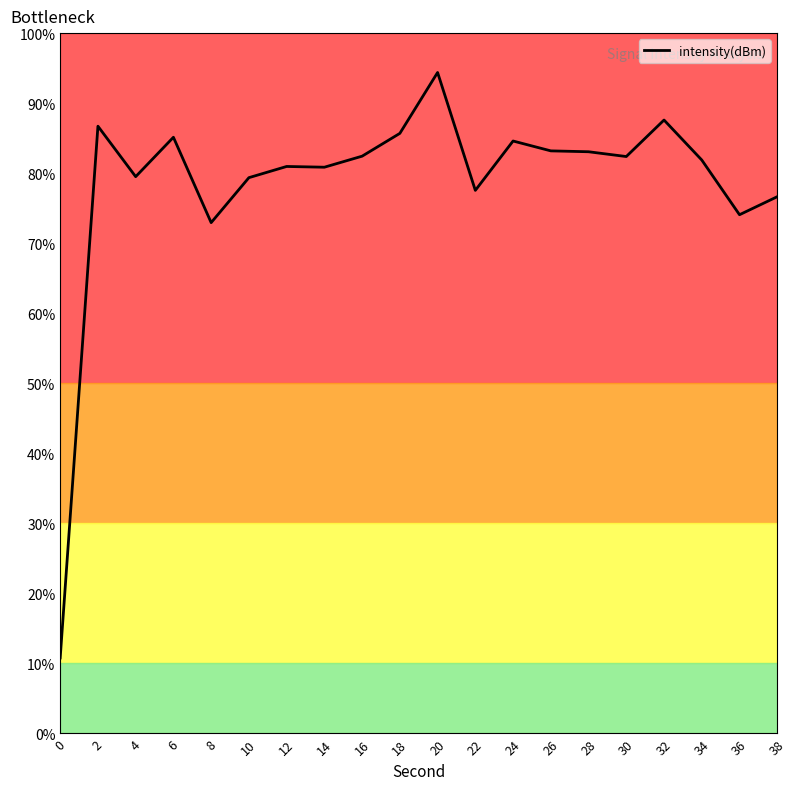

Reading left to right, extract all data points from this chart.

-217.1	-125.9	-134.6	-127.8	-142.5	-134.8	-132.8	-133.0	-131.1	-127.2	-116.7	-136.9	-128.5	-130.2	-130.3	-131.1	-124.9	-131.7	-141.1	-138.0